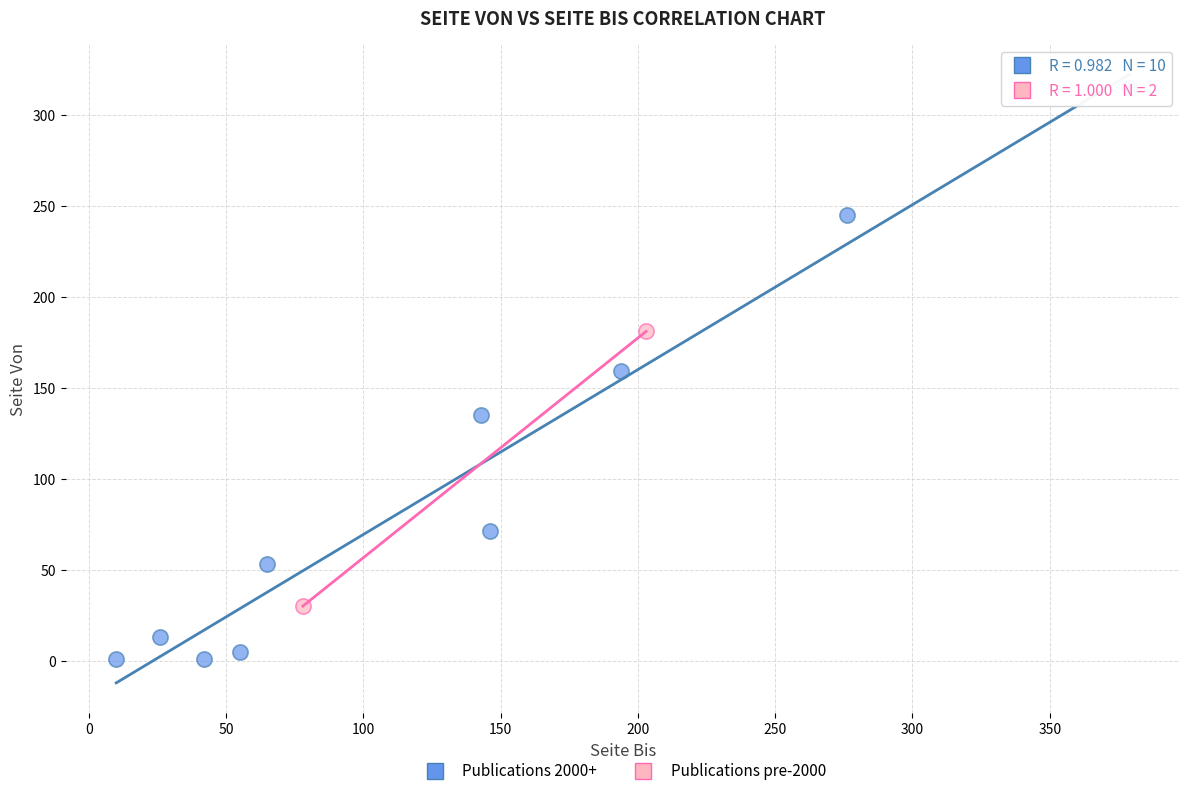

Which series contains the highest Y value?

Publications 2000+